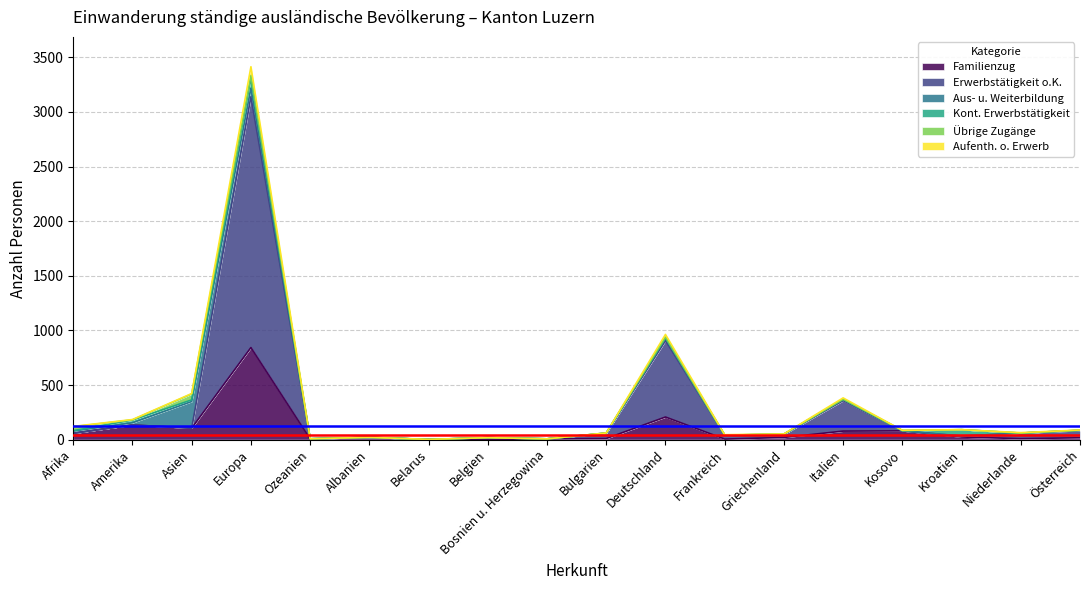

True or false: Familienzug has a value of 20 at Albanien.

True